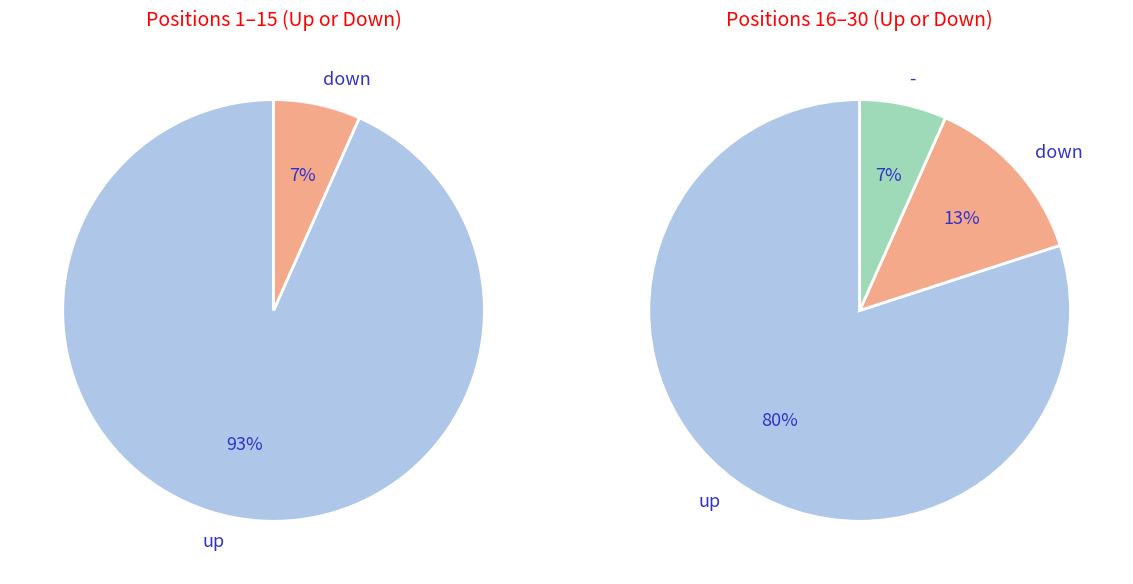

True or false: down accounts for 10% of the total.

True